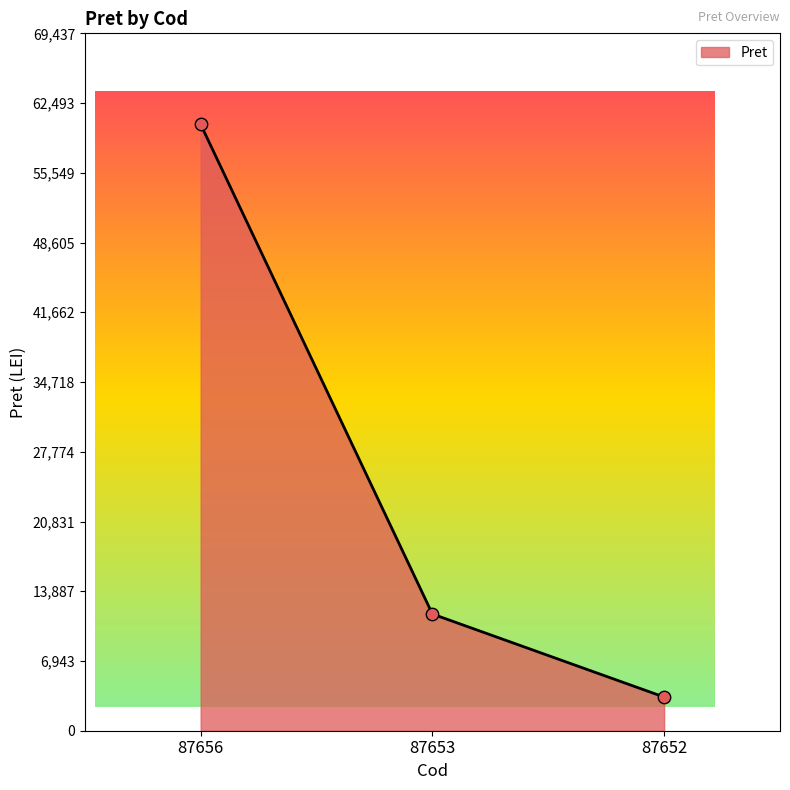

What is the change in value from 87656 to 87652?

-57028.4